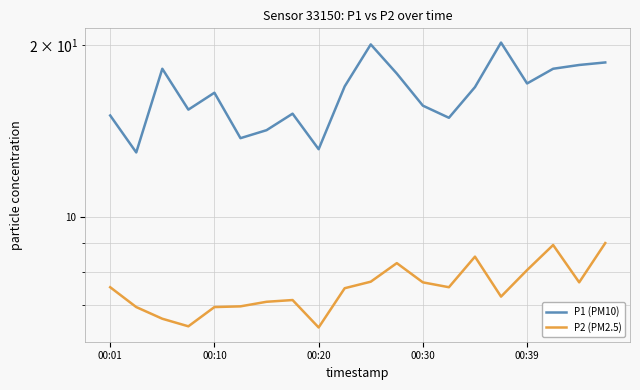

True or false: P1 (PM10) and P2 (PM2.5) cross at least once.

False